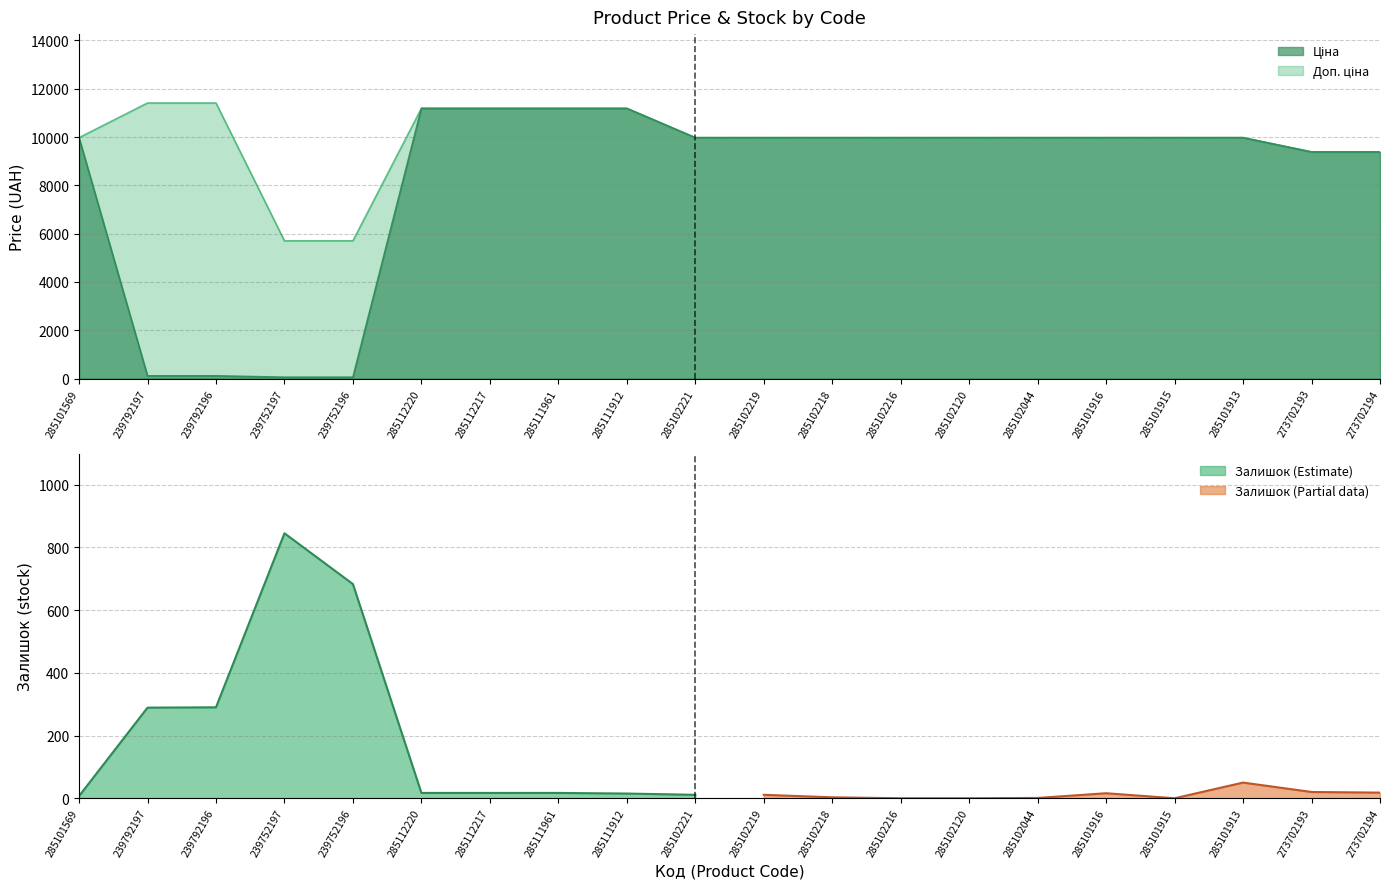

How many categories are shown in the chart?

20